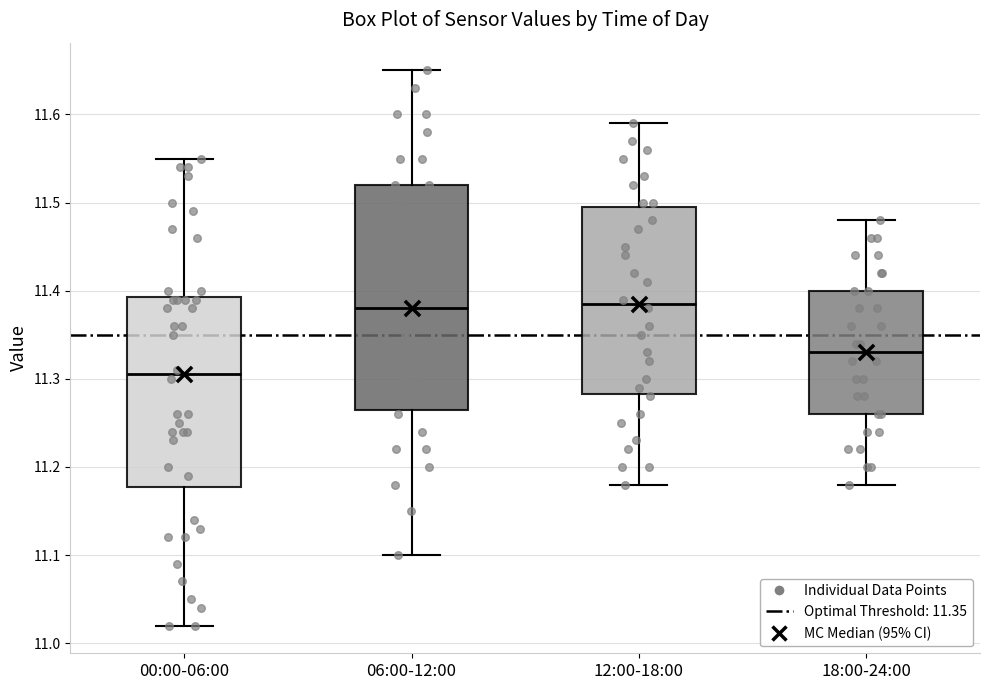

Which box is the tallest, from its lower edge to its upper edge?

06:00-12:00